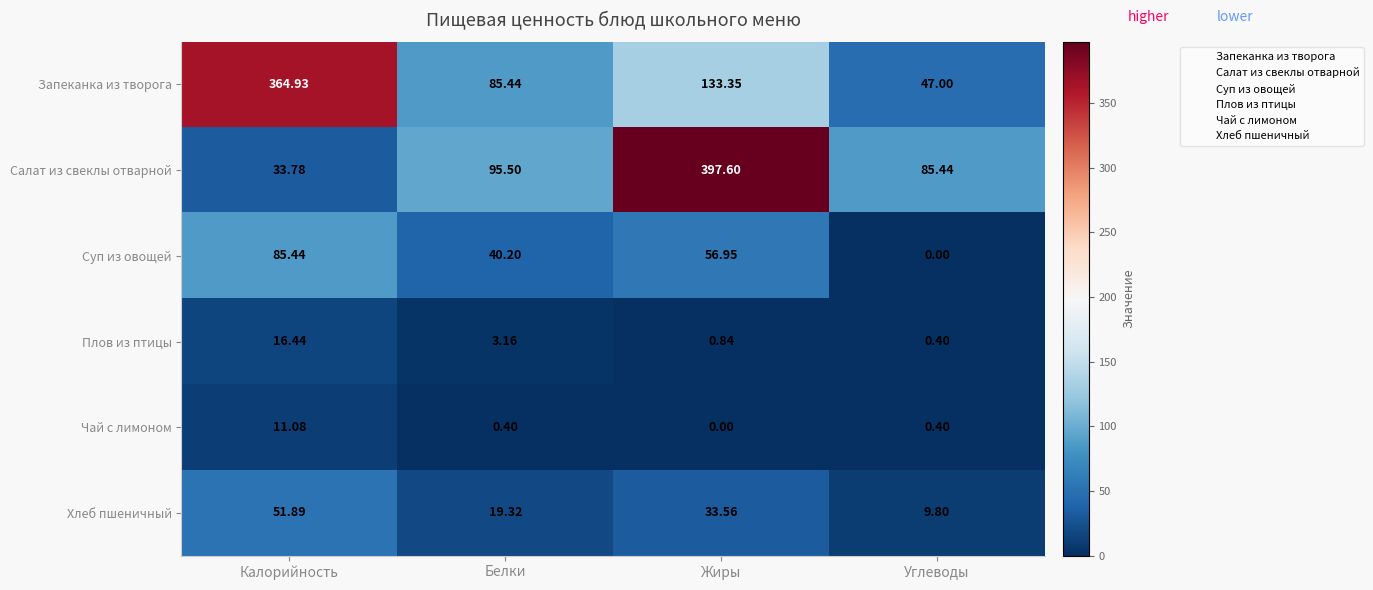

At which label is Плов из птицы closest to 8?

Белки